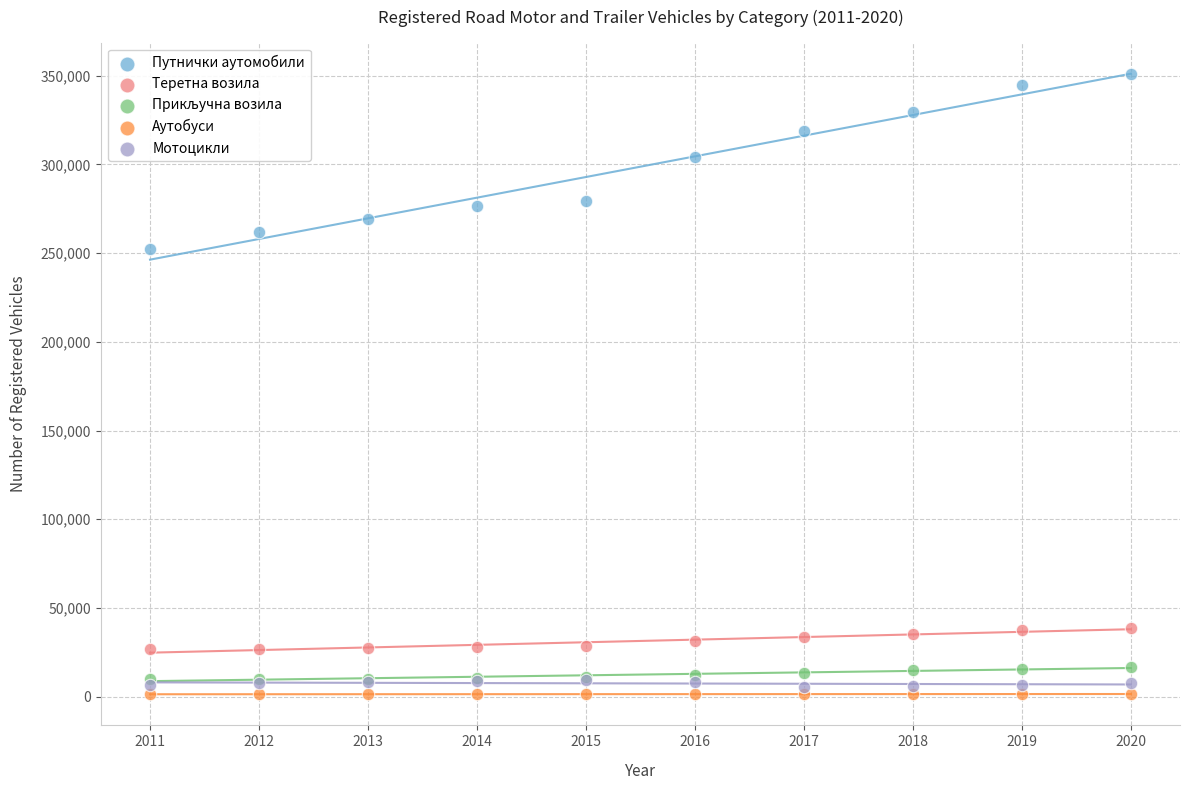

Which series reaches the maximum Y coordinate?

Путнички аутомобили